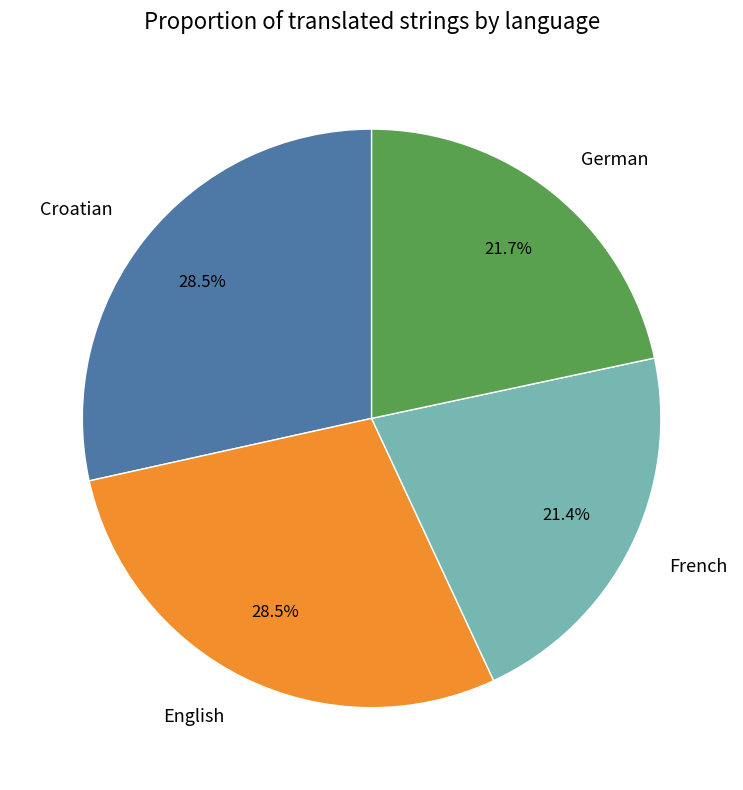

Between English and German, which is larger?

English